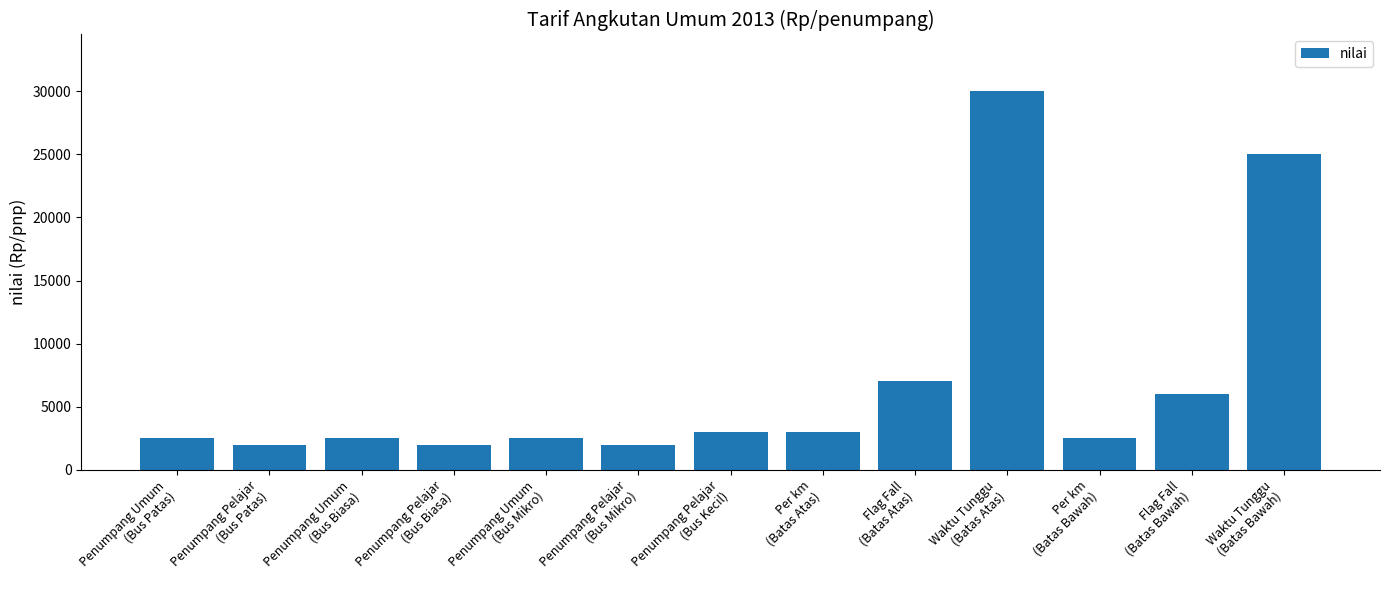

Reading right to left, transcribe all the data shown in this chart.

Waktu Tunggu
(Batas Bawah)=25000	Flag Fall
(Batas Bawah)=6000	Per km
(Batas Bawah)=2500	Waktu Tunggu
(Batas Atas)=30000	Flag Fall
(Batas Atas)=7000	Per km
(Batas Atas)=3000	Penumpang Pelajar
(Bus Kecil)=3000	Penumpang Pelajar
(Bus Mikro)=2000	Penumpang Umum
(Bus Mikro)=2500	Penumpang Pelajar
(Bus Biasa)=2000	Penumpang Umum
(Bus Biasa)=2500	Penumpang Pelajar
(Bus Patas)=2000	Penumpang Umum
(Bus Patas)=2500